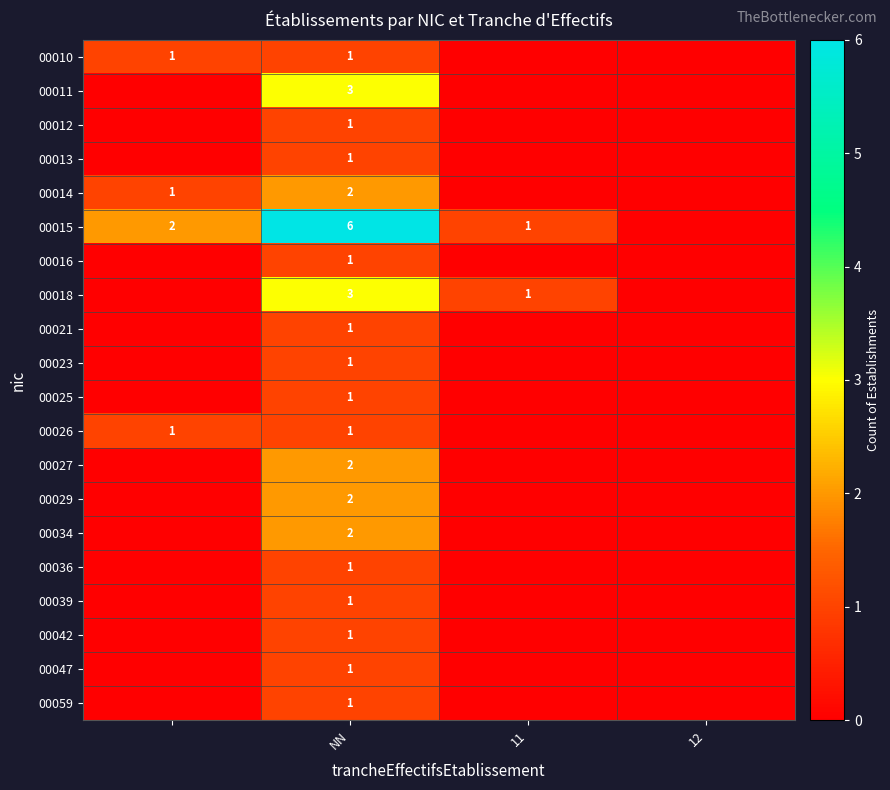

At how many categories does at least one series exceed 5?

1